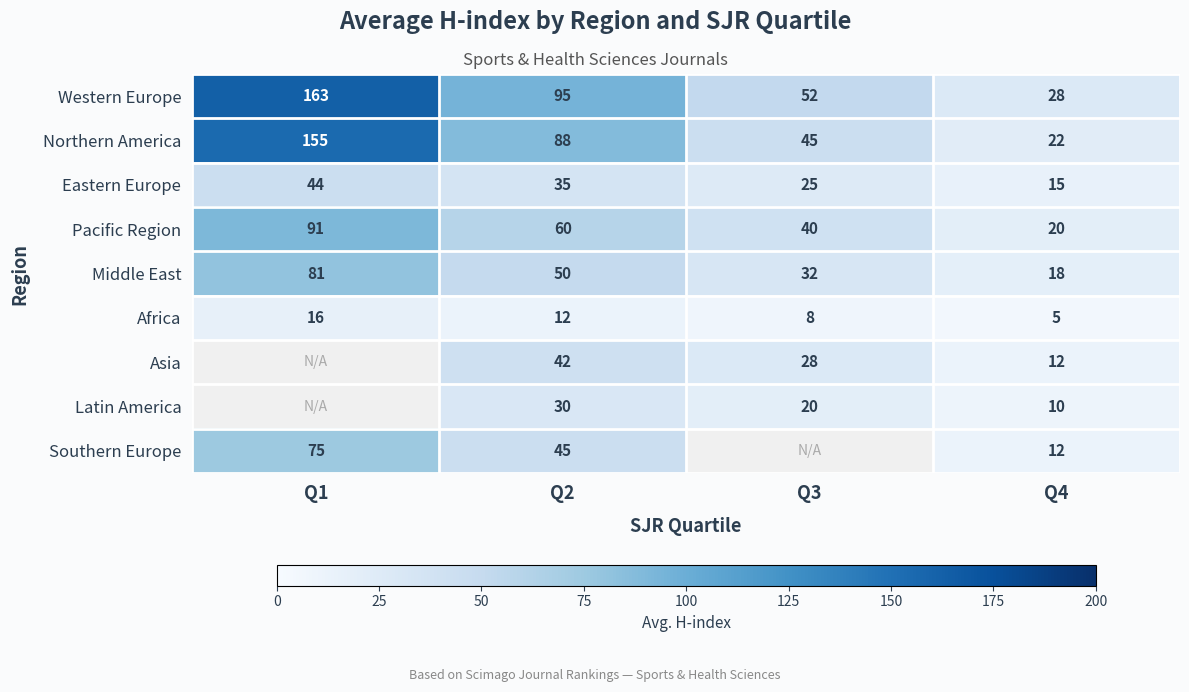

What is the total value across all series at Q2?

457